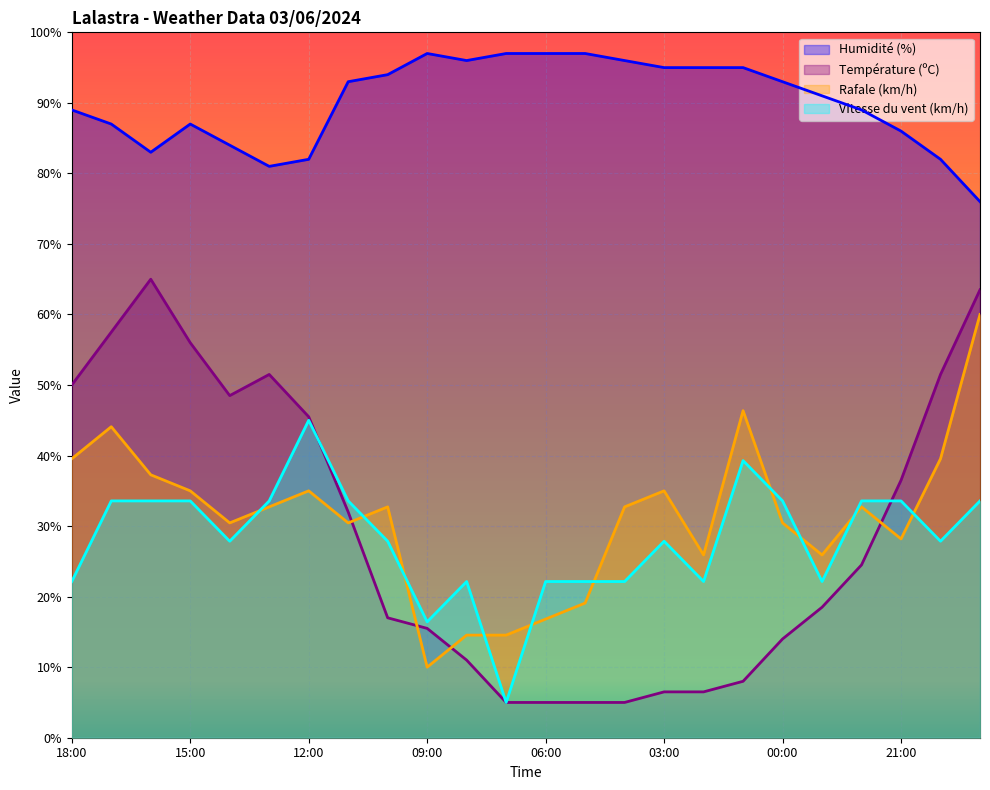

At which category does Rafale (km/h) reach its first local peak?

17:00